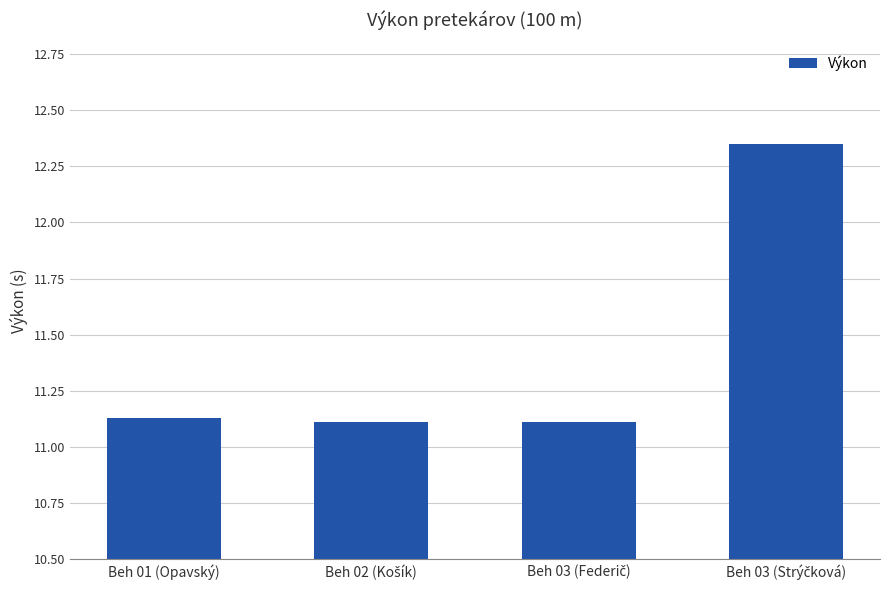

What is the difference between the maximum and second lowest values?

1.2